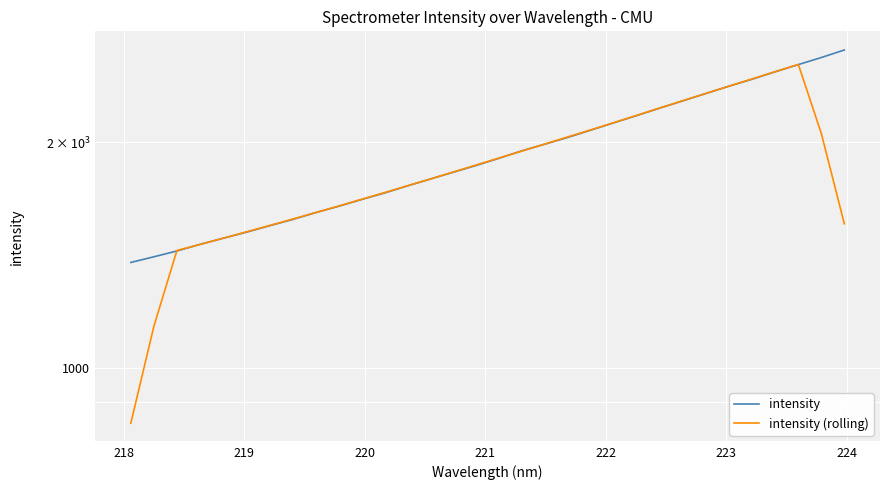

What is the minimum value for intensity?

1382.8